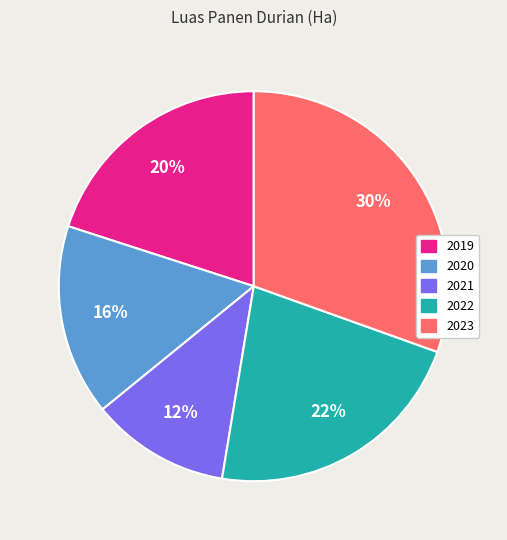

Do 2019 and 2020 together represent more than half of the pie?

No